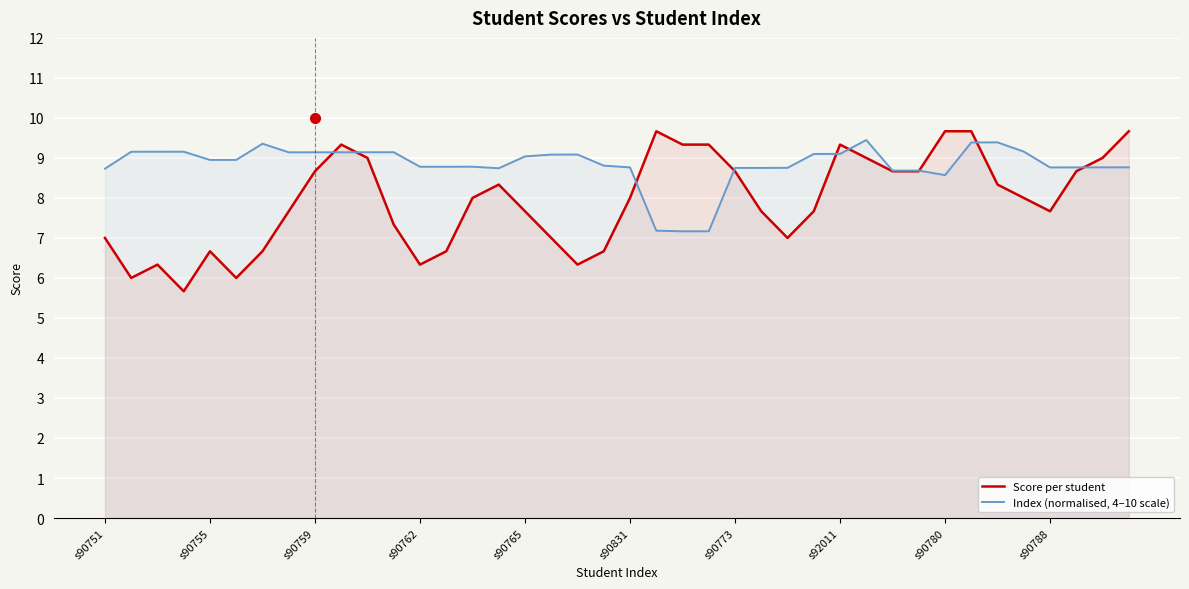

At which category is the sum across all series the highest?

33